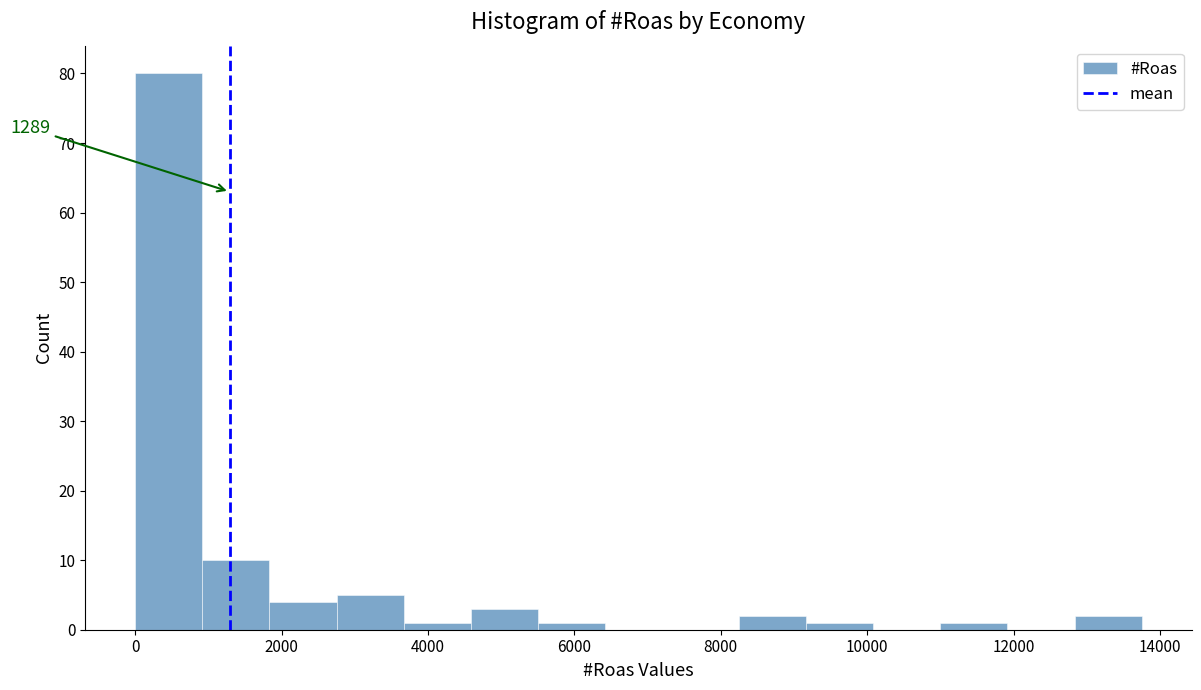

Which range on the x-axis has the tallest bar?

0 to 1000